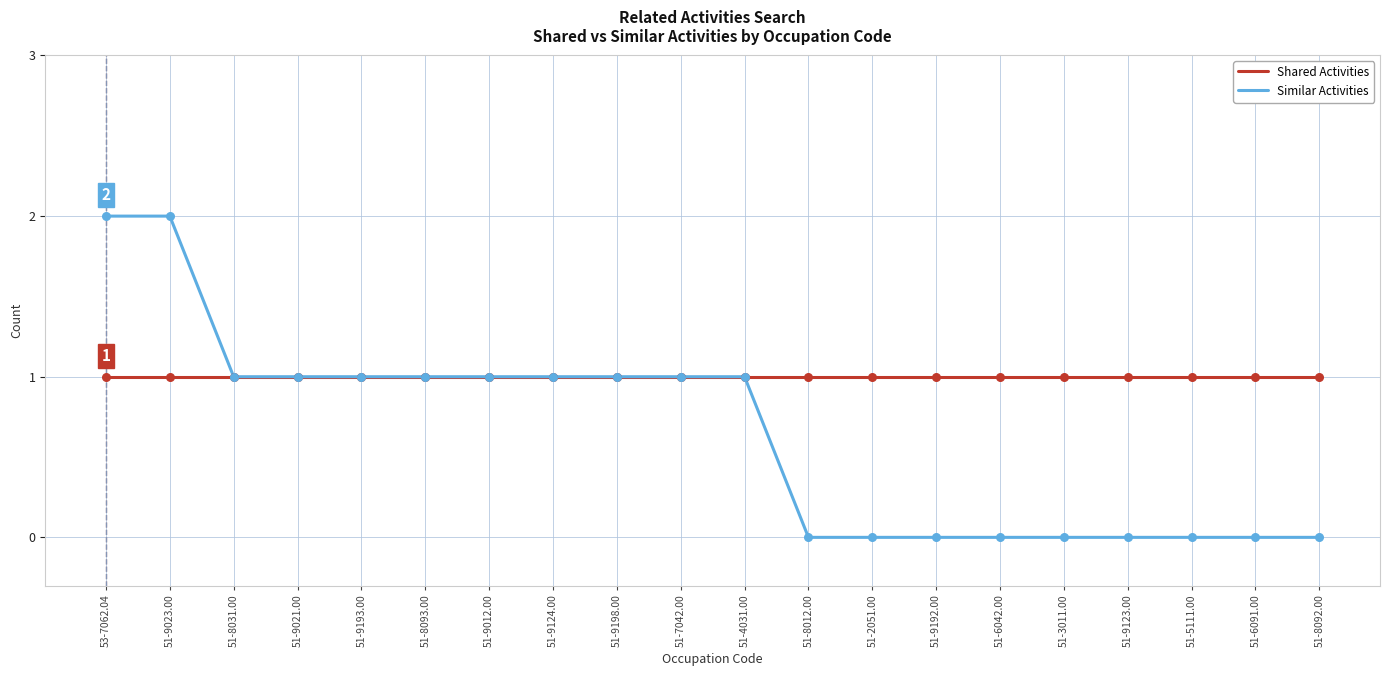

Which series has the widest spread of values?

Similar Activities